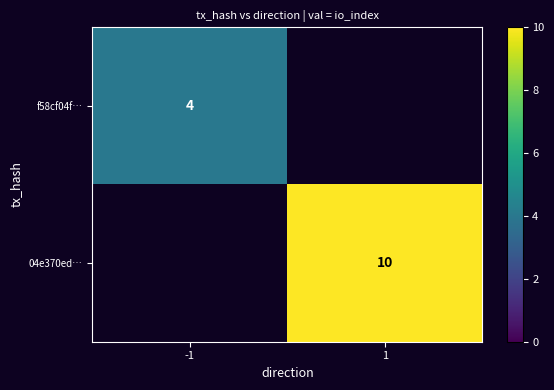

The 04e370ed… series shows 10.0 at 1. True or false?

True